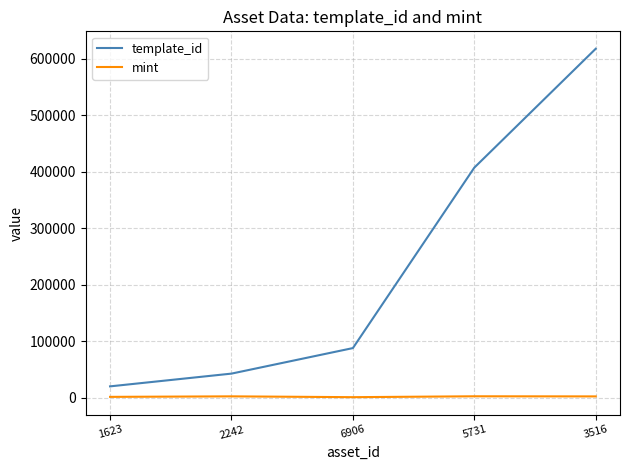

Which category has the highest value across all series?

3516